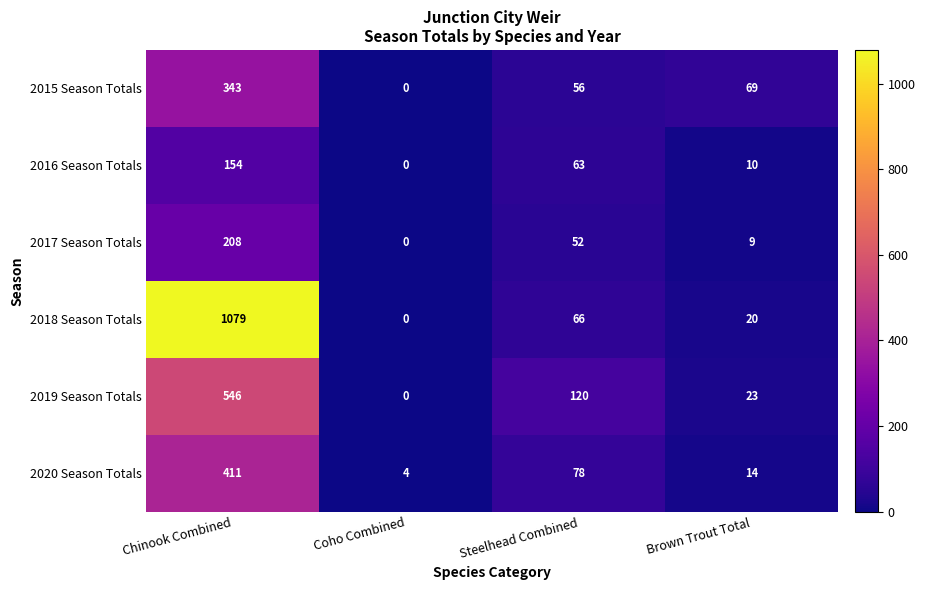

Count the number of categories in the chart.

4